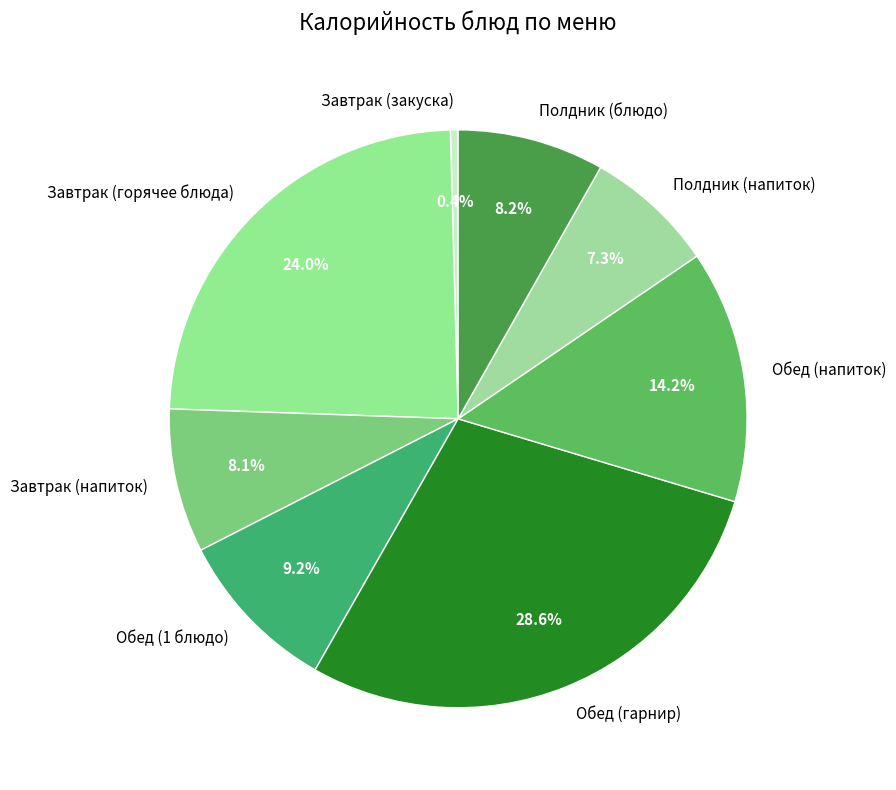

Is Полдник (блюдо) the majority of the pie?

No